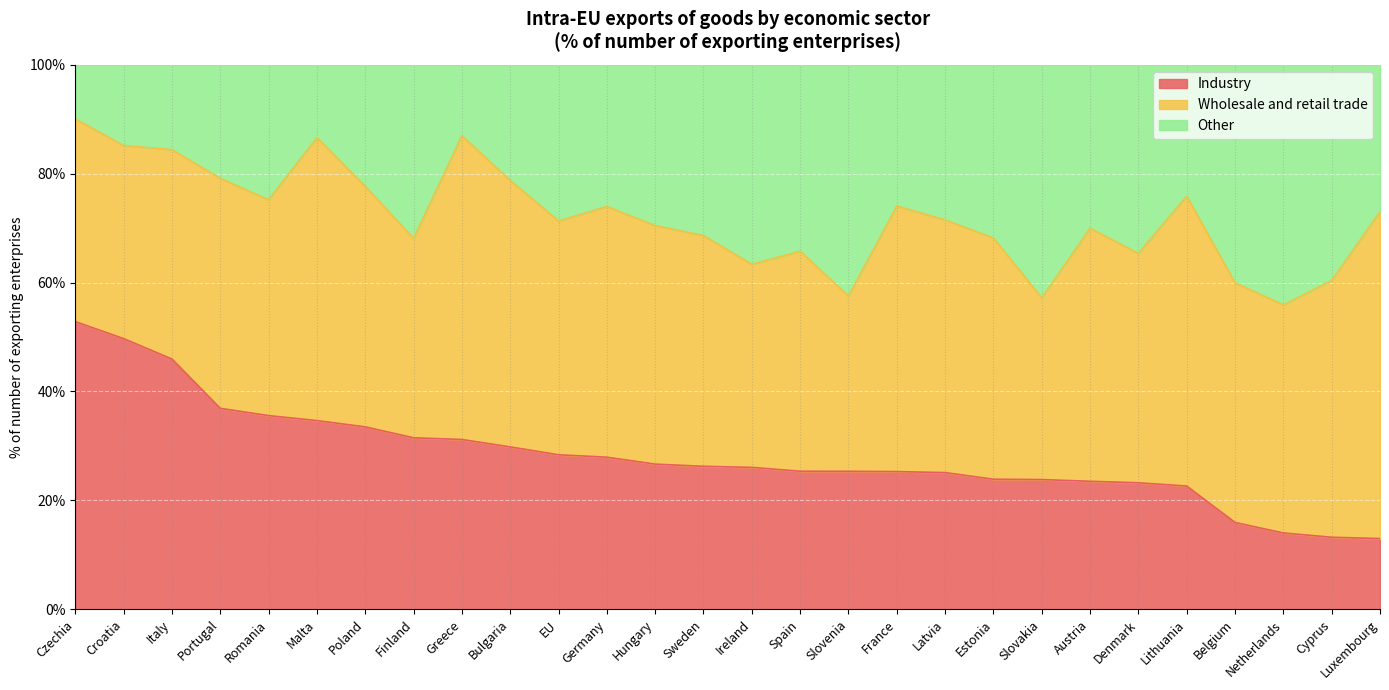

What is the total value across all series at Sweden?

100.0